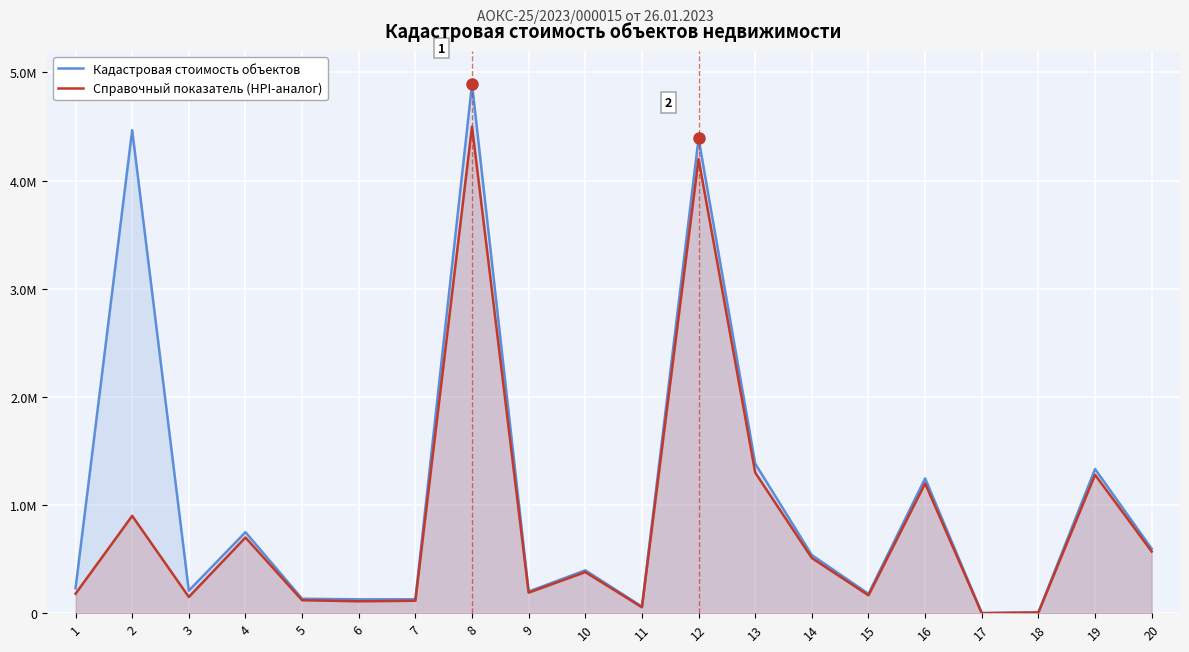

Reading right to left, transcribe all the data shown in this chart.

Кадастровая стоимость объектов: 20=595782.7	19=1332964.4	18=7212.0	17=596.1	16=1246695.6	15=178787.7	14=537104.0	13=1383005.3	12=4390170.8	11=61047.7	10=396452.3	9=200445.4	8=4892219.2	7=128271.1	6=128271.1	5=133474.0	4=748985.0	3=208344.4	2=4466222.1	1=230558.9
Справочный показатель (HPI-аналог): 20=570000.0	19=1280000.0	18=6500.0	17=500.0	16=1200000.0	15=165000.0	14=510000.0	13=1300000.0	12=4200000.0	11=55000.0	10=380000.0	9=190000.0	8=4500000.0	7=115000.0	6=110000.0	5=120000.0	4=700000.0	3=150000.0	2=900000.0	1=180000.0